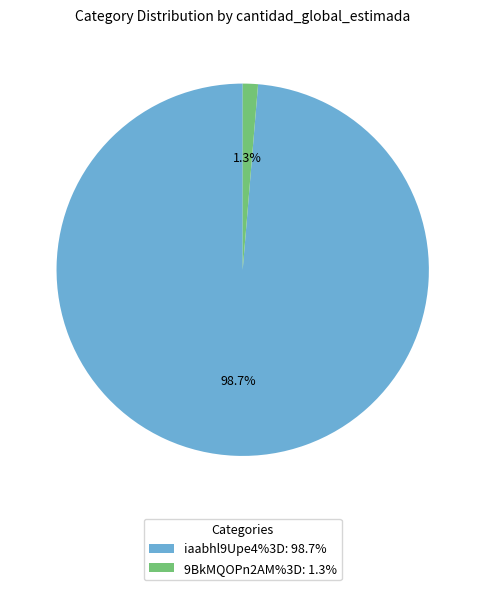

To the nearest percent, what percentage of the pie is 9BkMQOPn2AM%3D?

1%